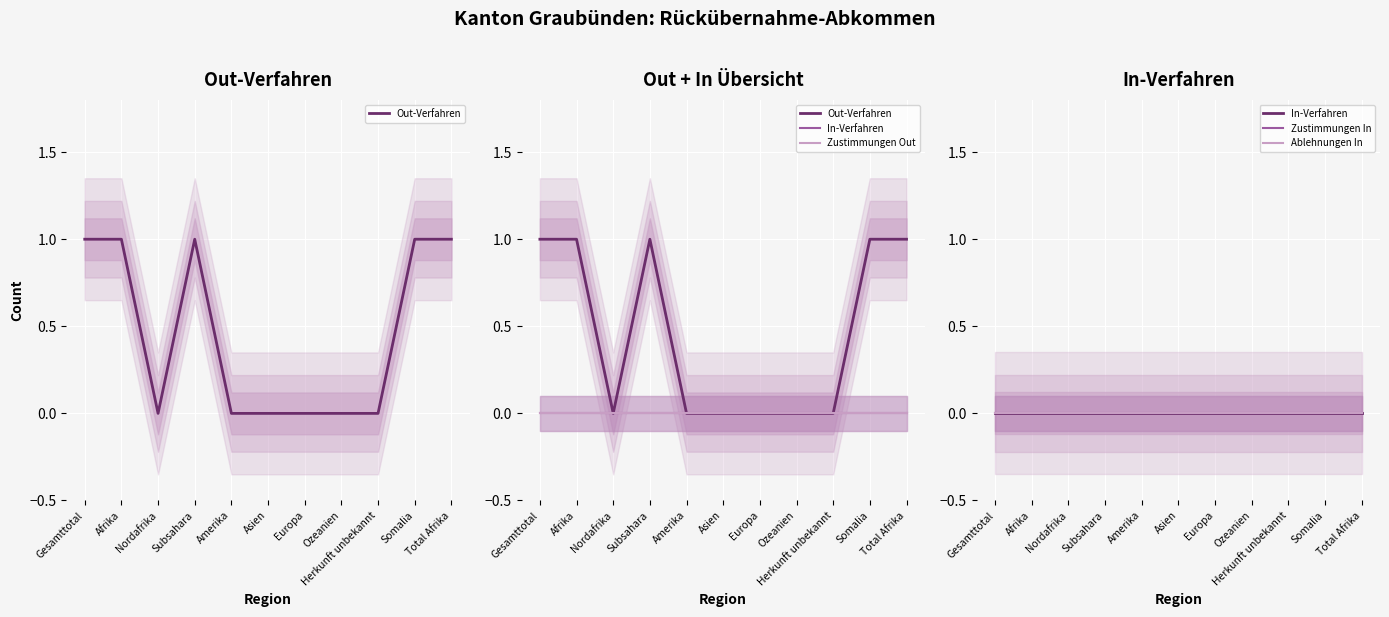

Which has a higher value, Total Afrika or Amerika?

Total Afrika